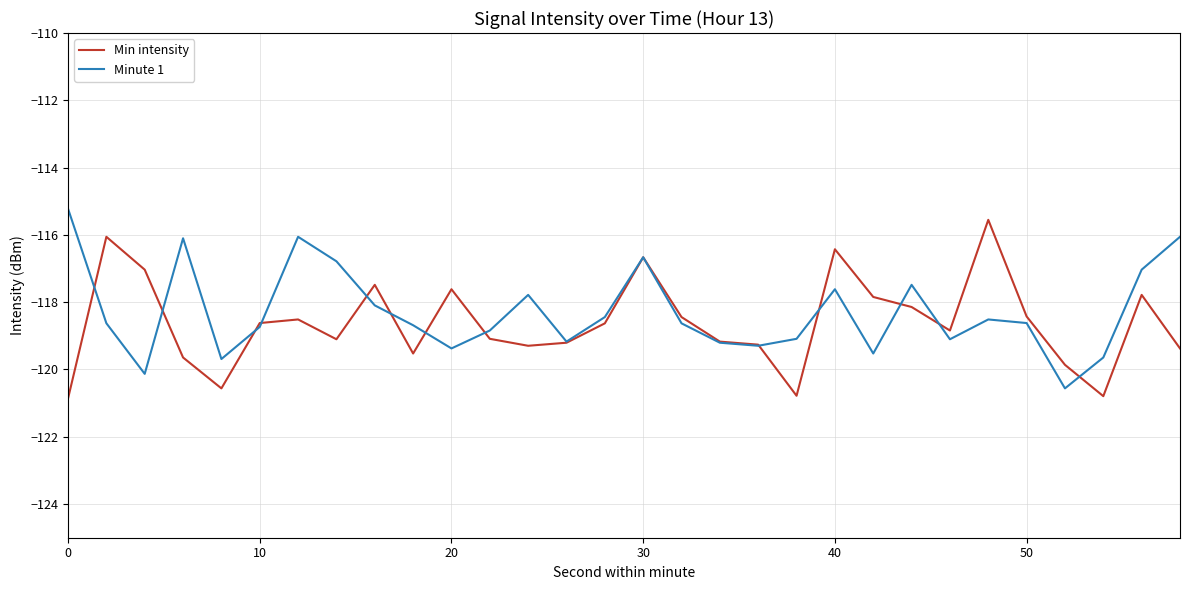

What is the maximum value for Minute 1?

-115.2